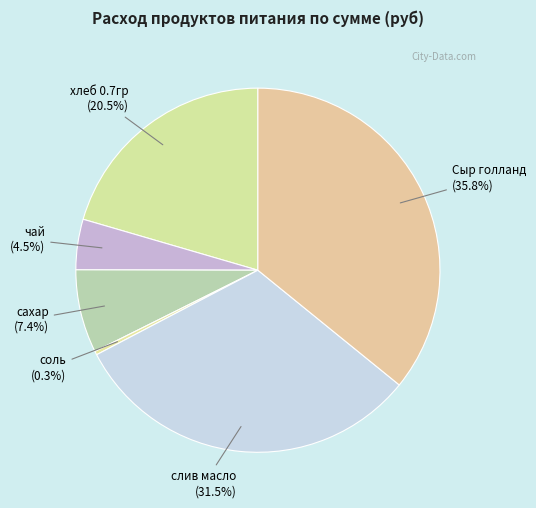

How many segments does this pie chart have?

6